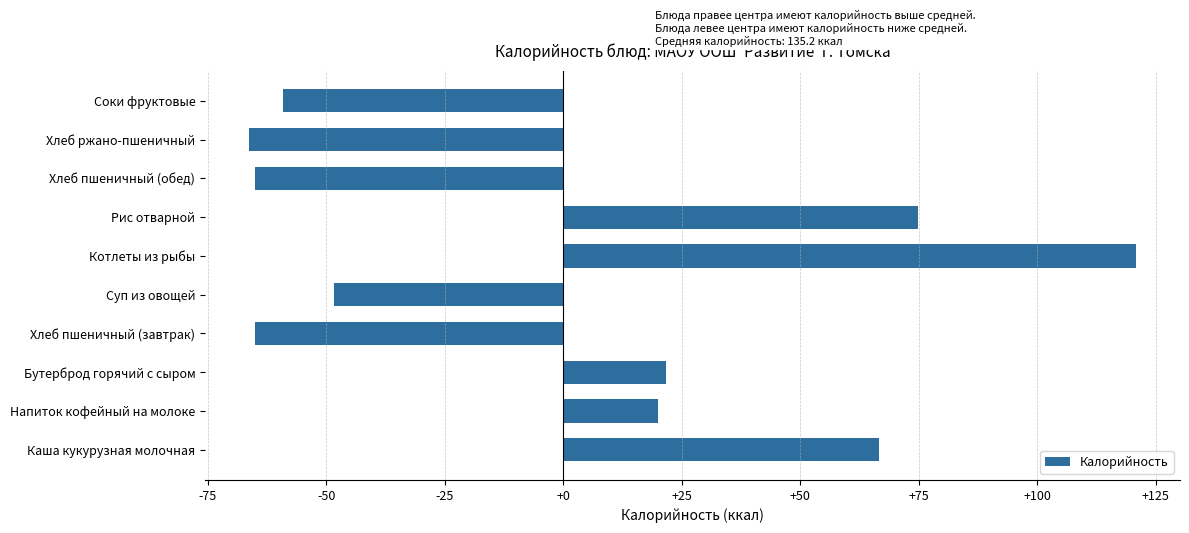

What is the difference between the maximum and minimum values?

187.0